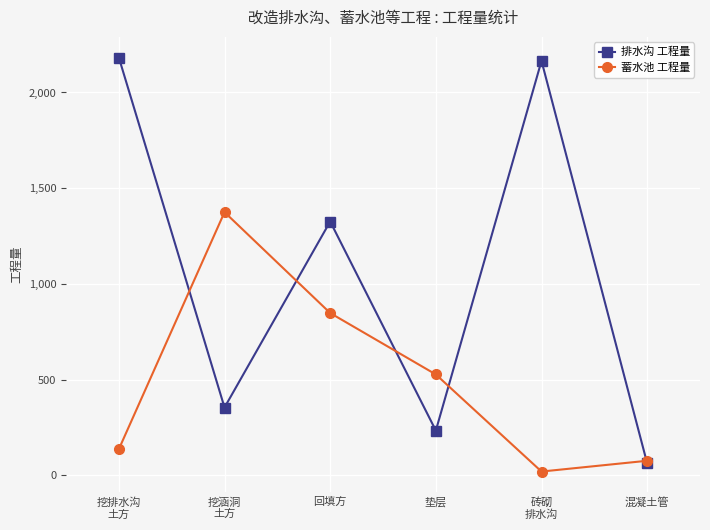

What is the spread (max minus min) of values at 挖排水沟
土方?

2045.4